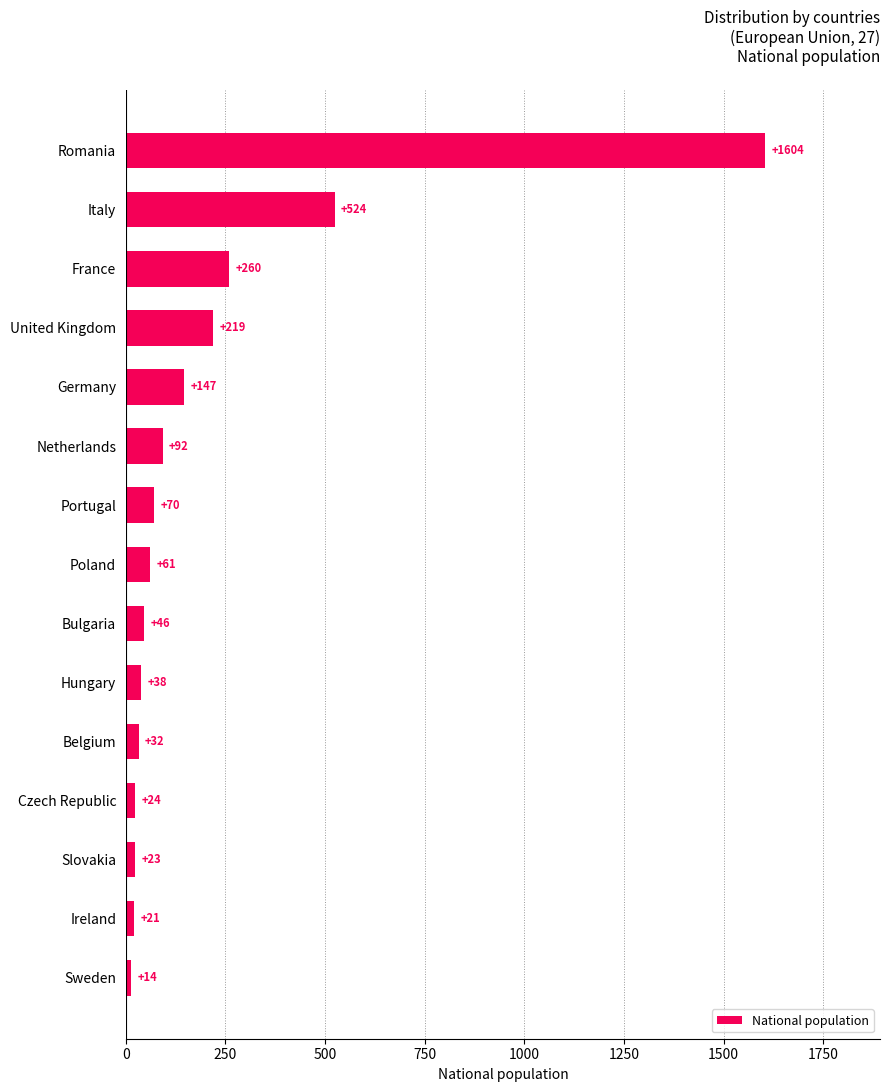

List the labels in order of value, smallest first.

Sweden, Ireland, Slovakia, Czech Republic, Belgium, Hungary, Bulgaria, Poland, Portugal, Netherlands, Germany, United Kingdom, France, Italy, Romania